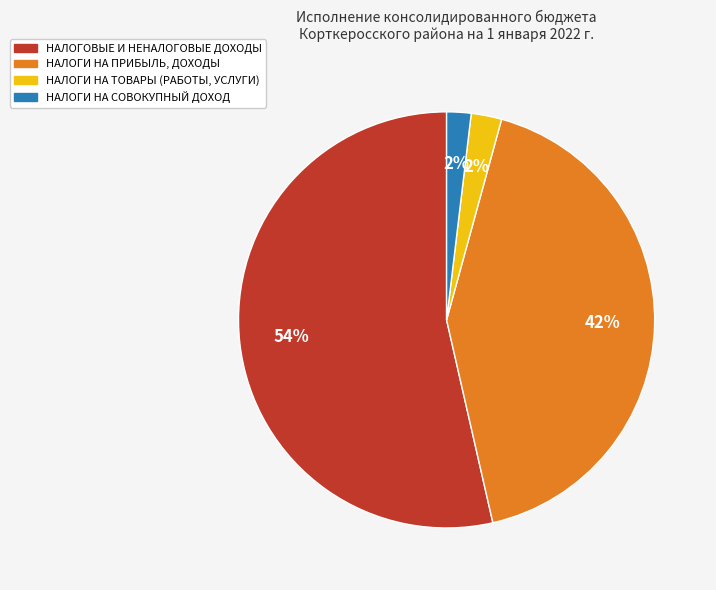

What percentage is the НАЛОГИ НА ПРИБЫЛЬ, ДОХОДЫ slice, to the nearest percent?

42%